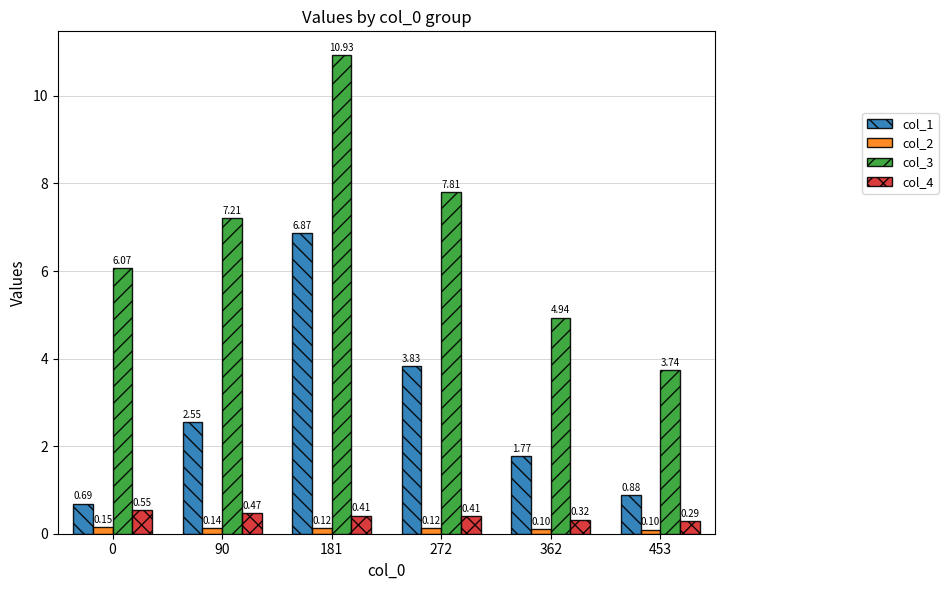

What is the sum of the col_1 values at 181 and 0?

7.6